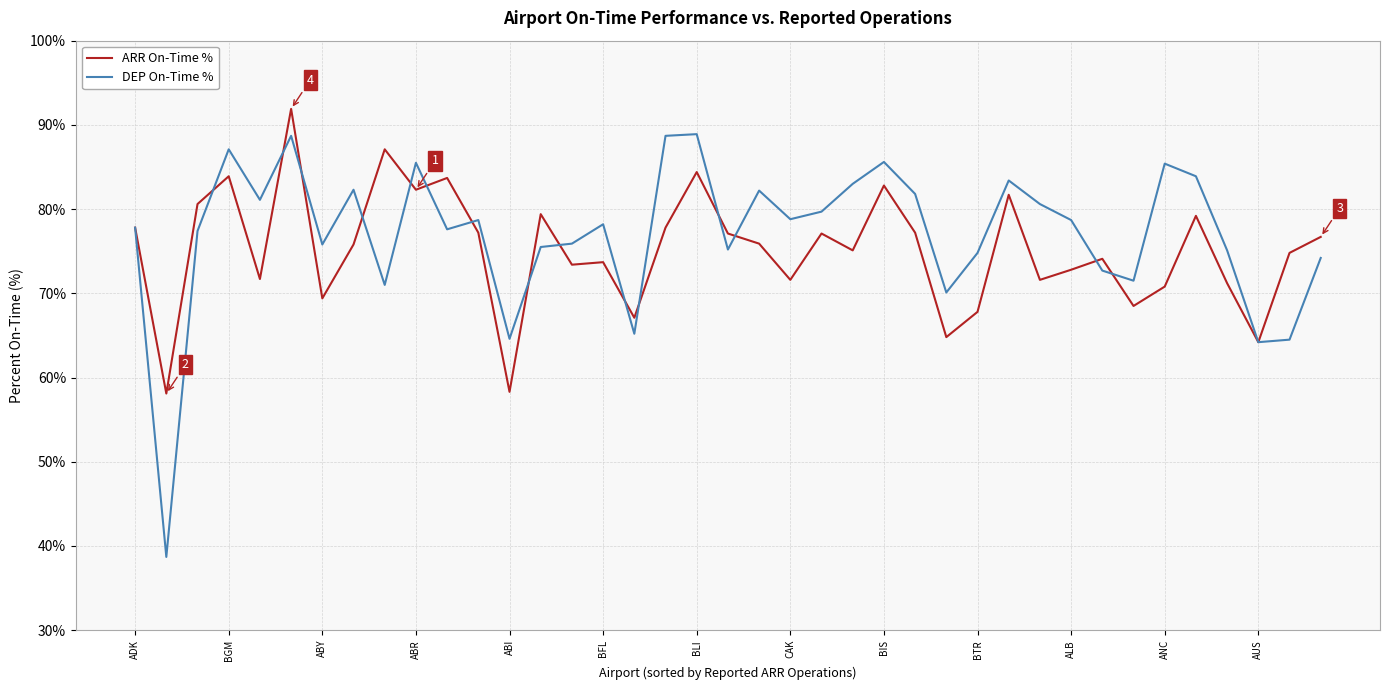

Which series has the widest spread of values?

DEP On-Time %